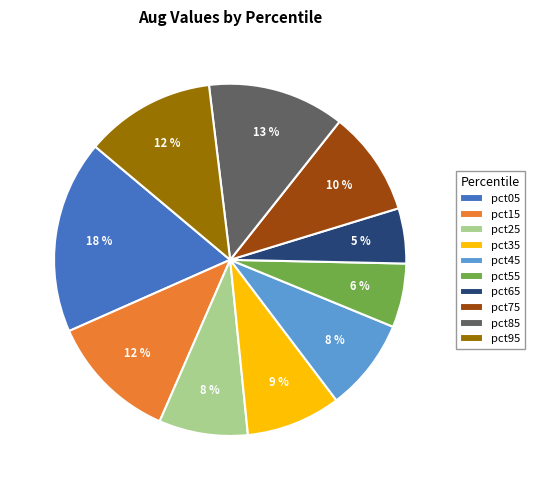

To the nearest percent, what is the difference between the largest and smallest slice percentages?

13%